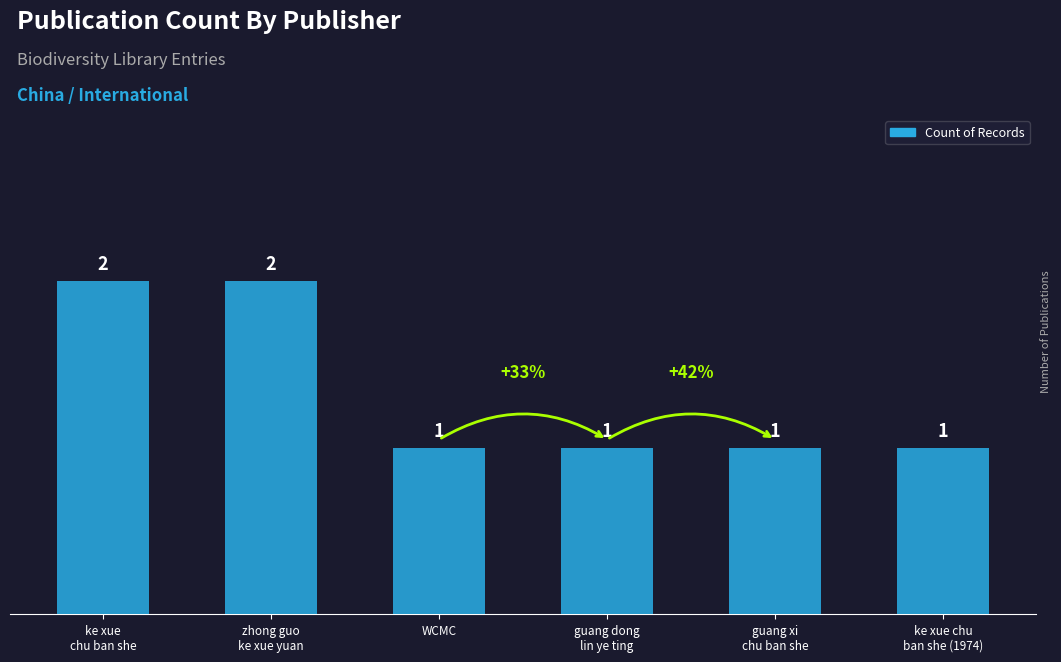

Reading left to right, what are all the values shown in this chart?

2	2	1	1	1	1